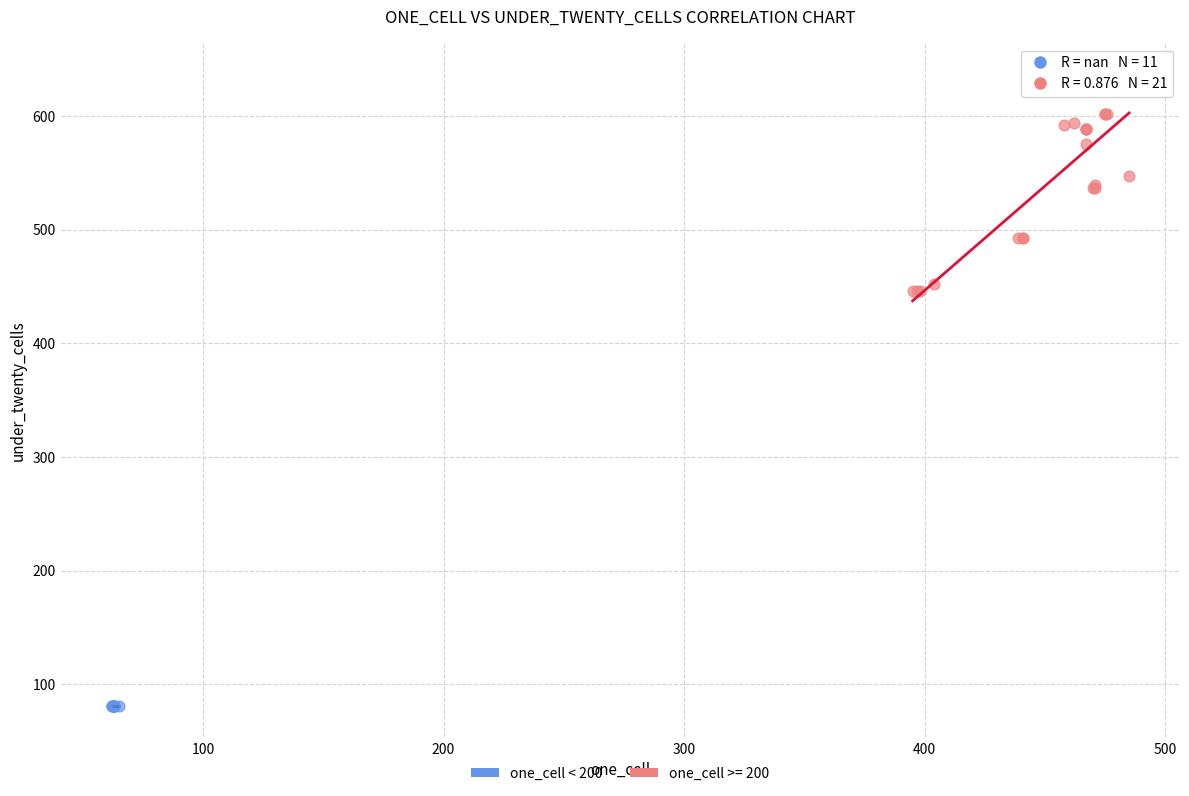

Which series contains the lowest Y value?

one_cell < 200